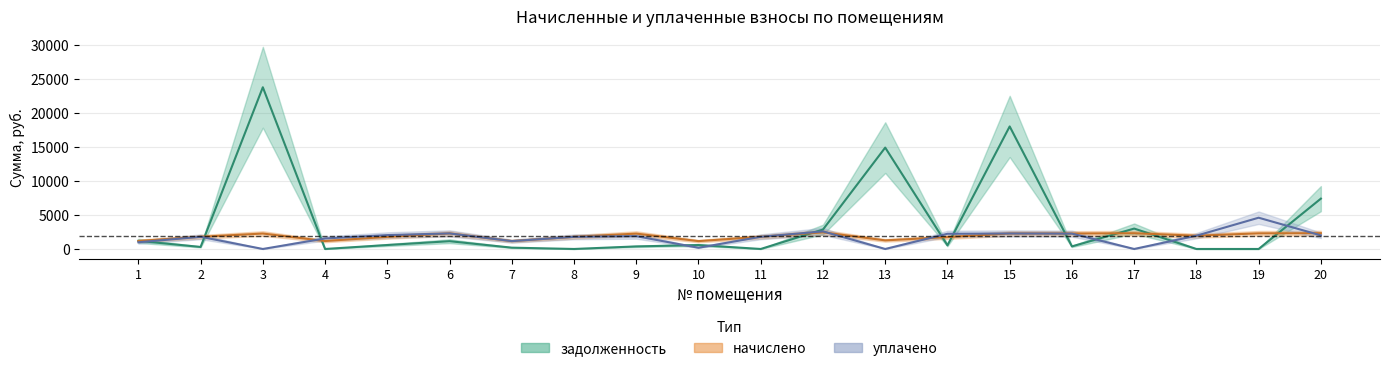

Where is начислено nearest to the value 1804?

2